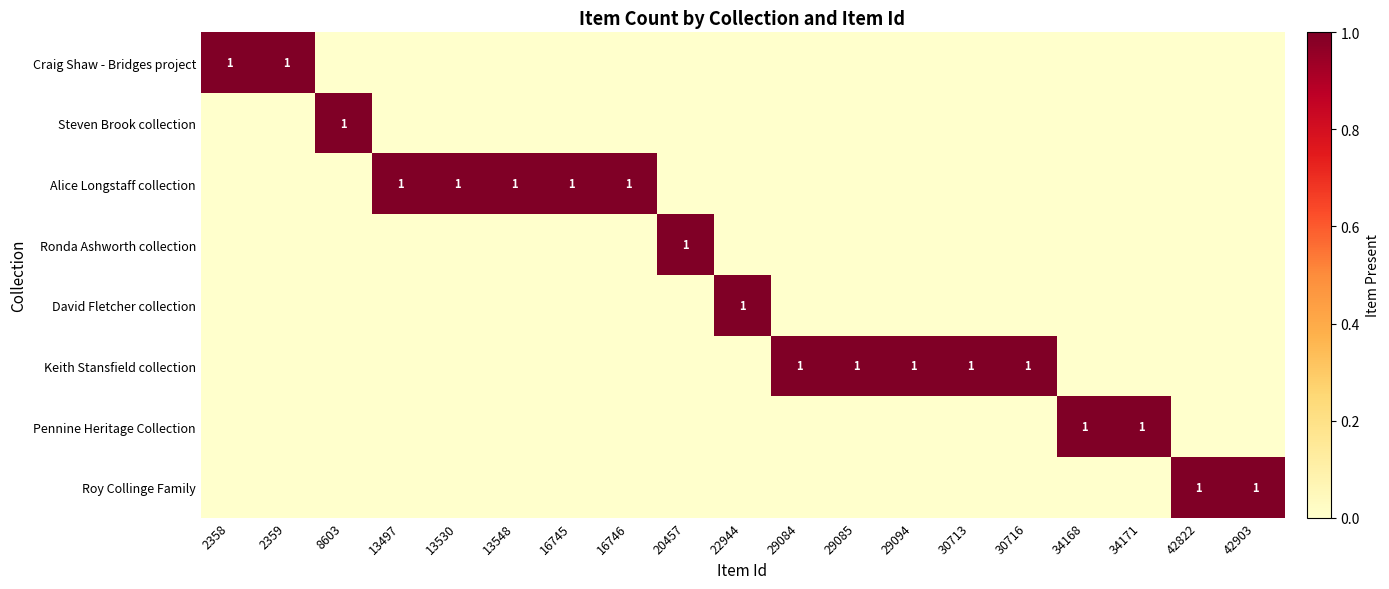

The Keith Stansfield collection series shows 2 at 30716. True or false?

False